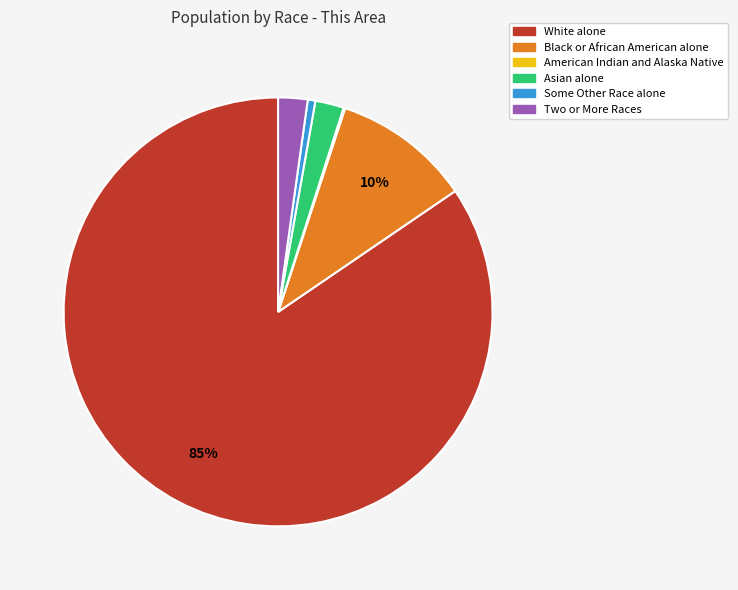

True or false: Black or African American alone accounts for 16% of the total.

False